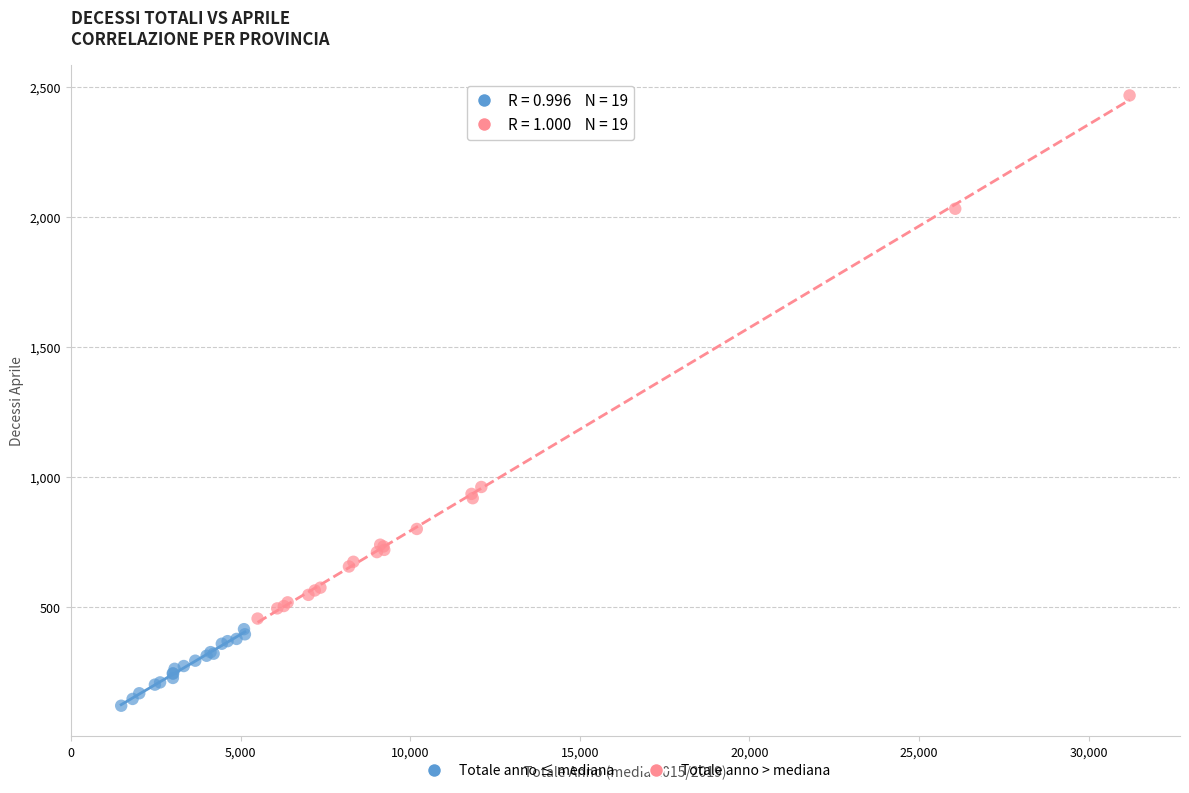

Which series reaches the minimum Y coordinate?

Totale anno ≤ mediana